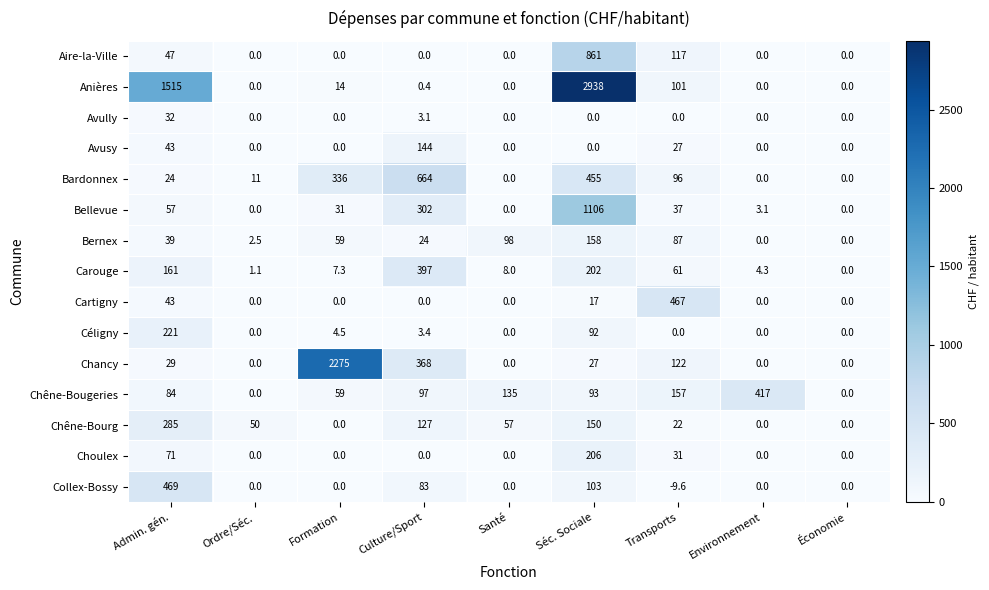

Which category has the lowest value in the Carouge series?

Économie